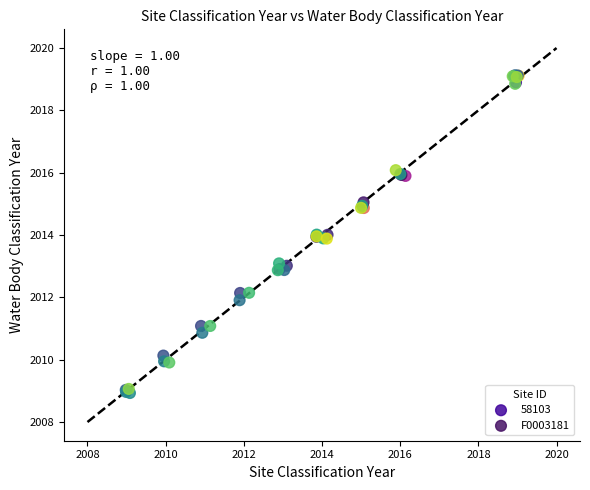

Which series has the largest Y range (max minus min)?

F0003181